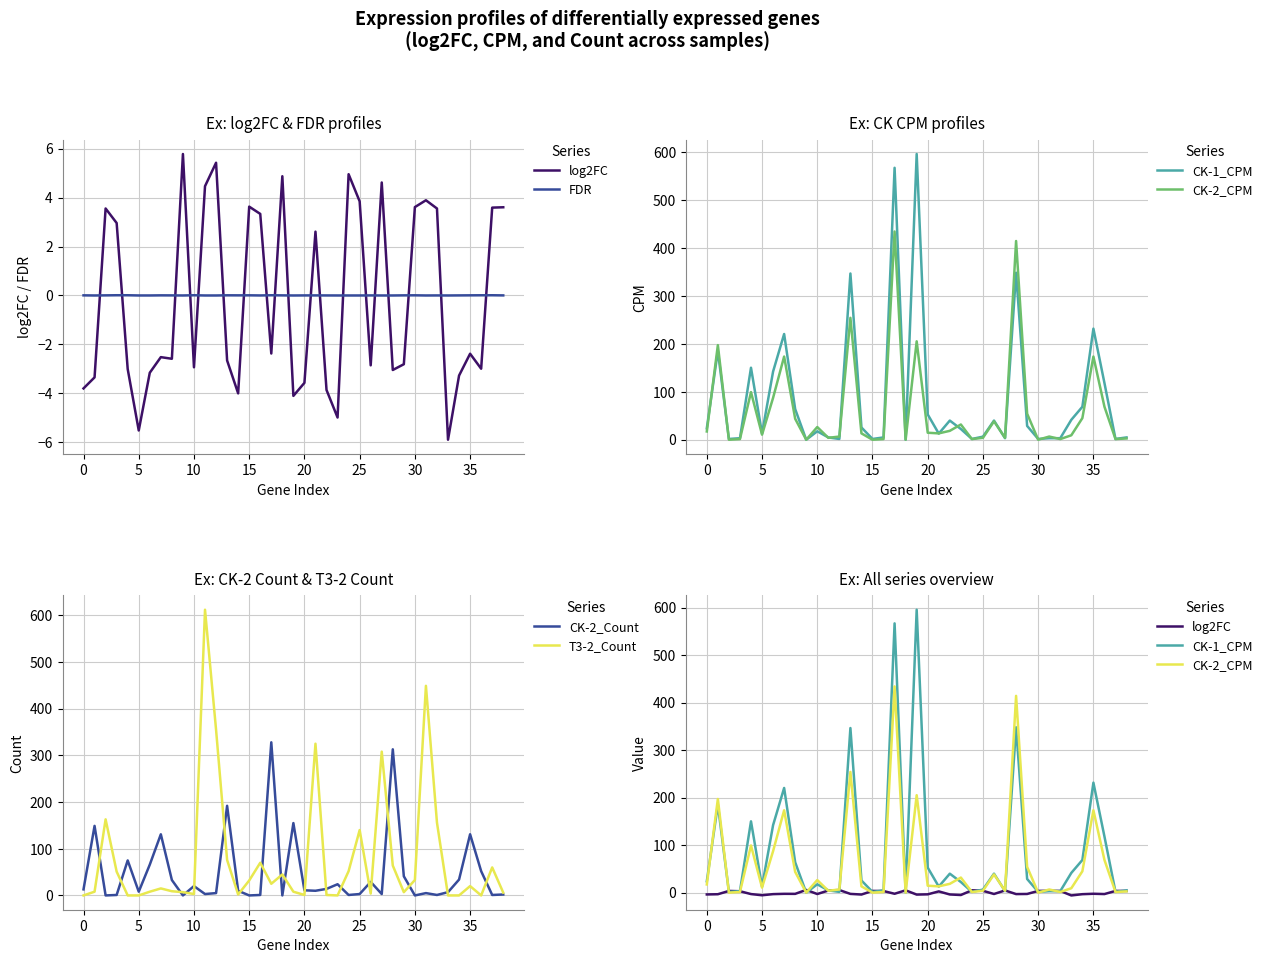

Where is the first local minimum for T3-2_Count?

10